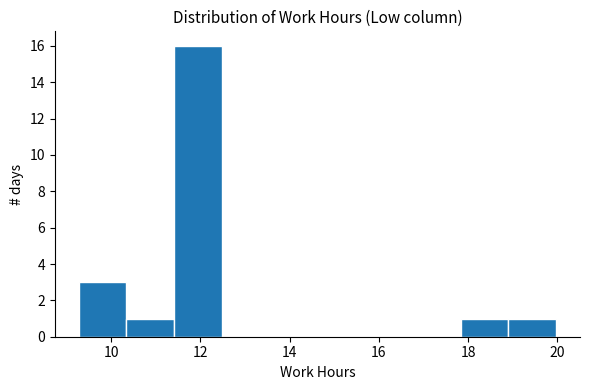

Reading left to right, transcribe this chart: for each bar, give the range it covers on the x-axis and its height. Neither the bar edges nor the heights are printed on the chart, so give them approximately, as read against the axes.

9.2 to 10.4: 3
10.4 to 11.4: 1
11.4 to 12.4: 16
12.4 to 13.6: 0
13.6 to 14.6: 0
14.6 to 15.6: 0
15.6 to 16.8: 0
16.8 to 17.8: 0
17.8 to 19.0: 1
19.0 to 20.0: 1